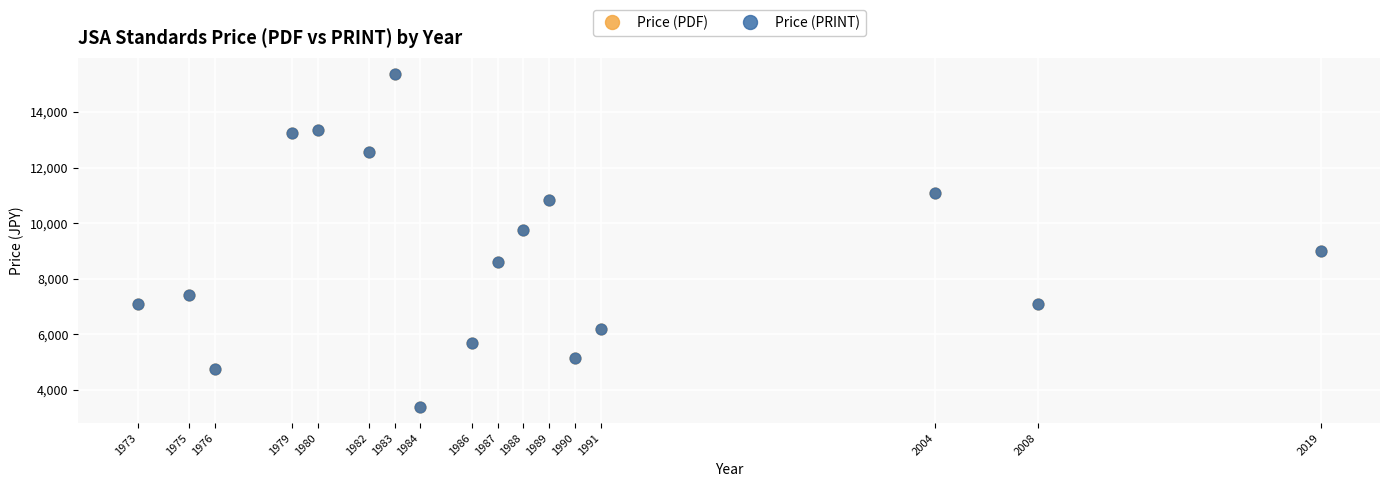

Which series contains the lowest Y value?

Price (PDF)